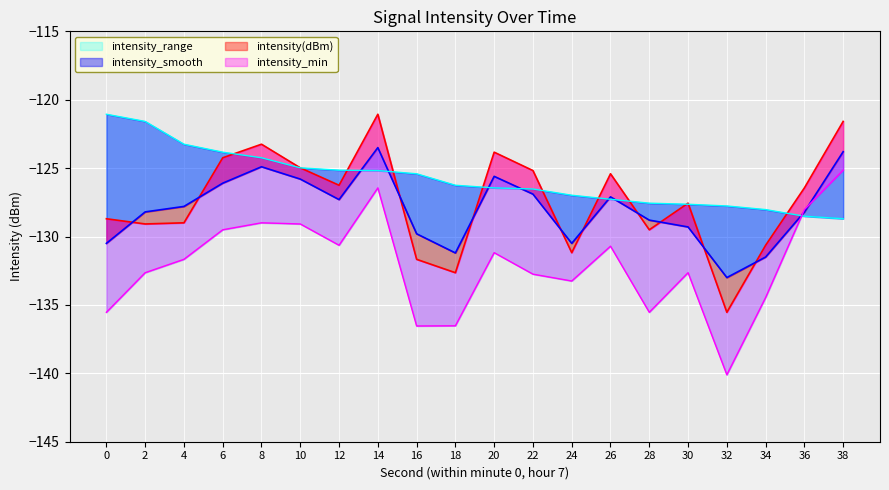

What is the greatest value displayed?

-121.1